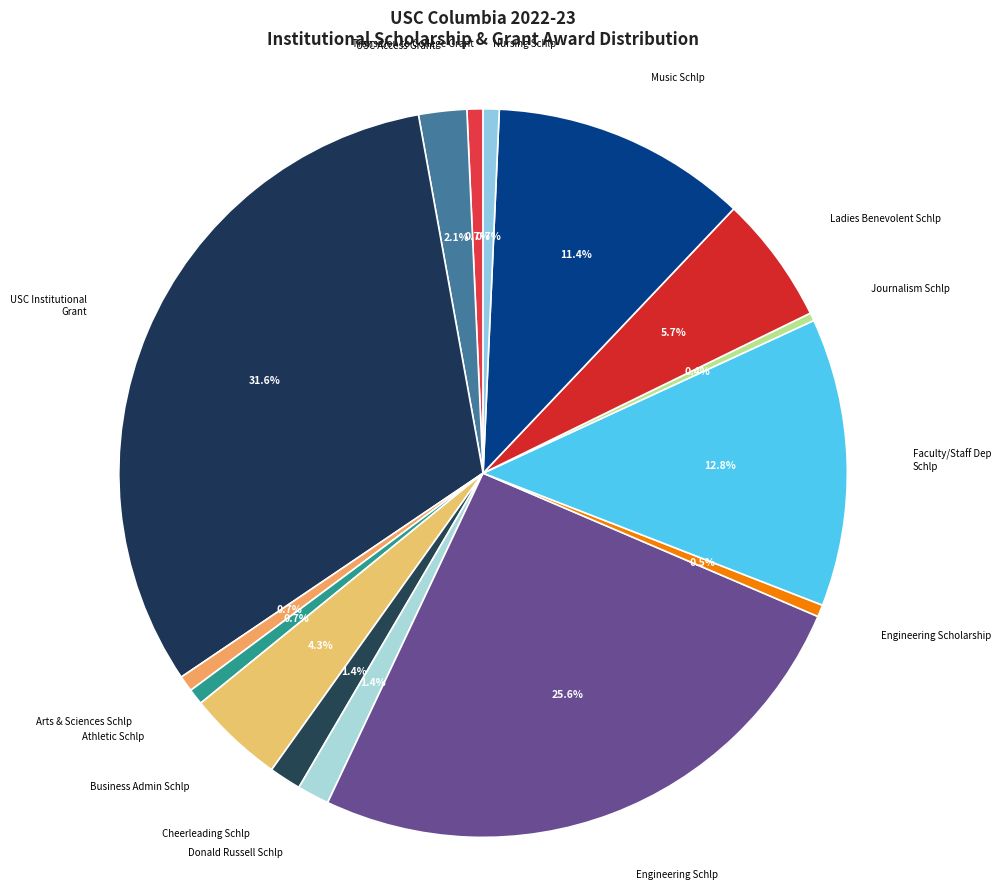

Which slice is the largest?

USC Institutional Grant